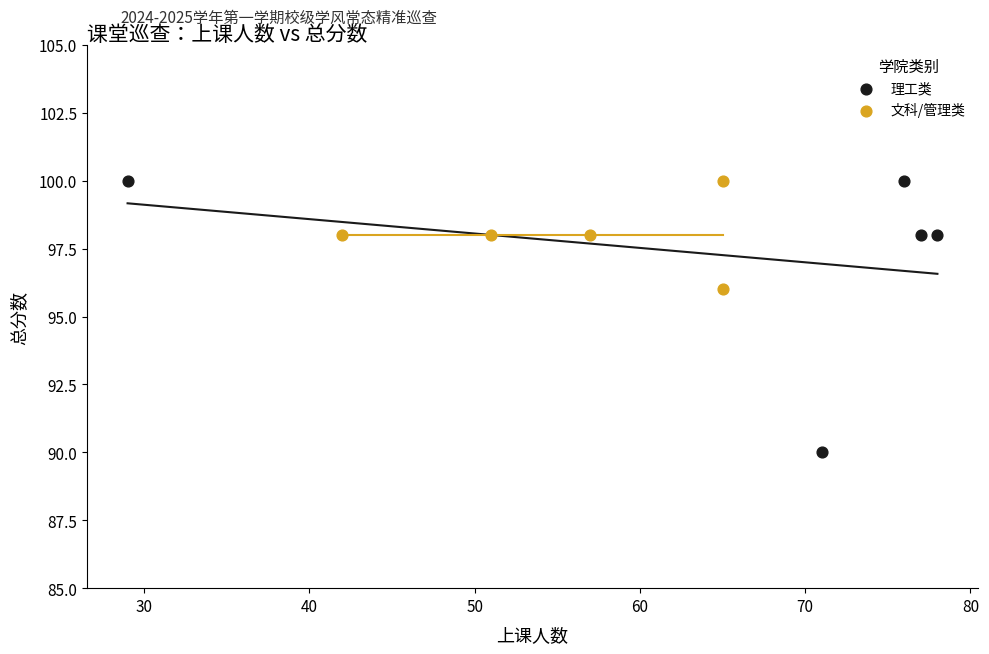

Which series contains the lowest Y value?

理工类